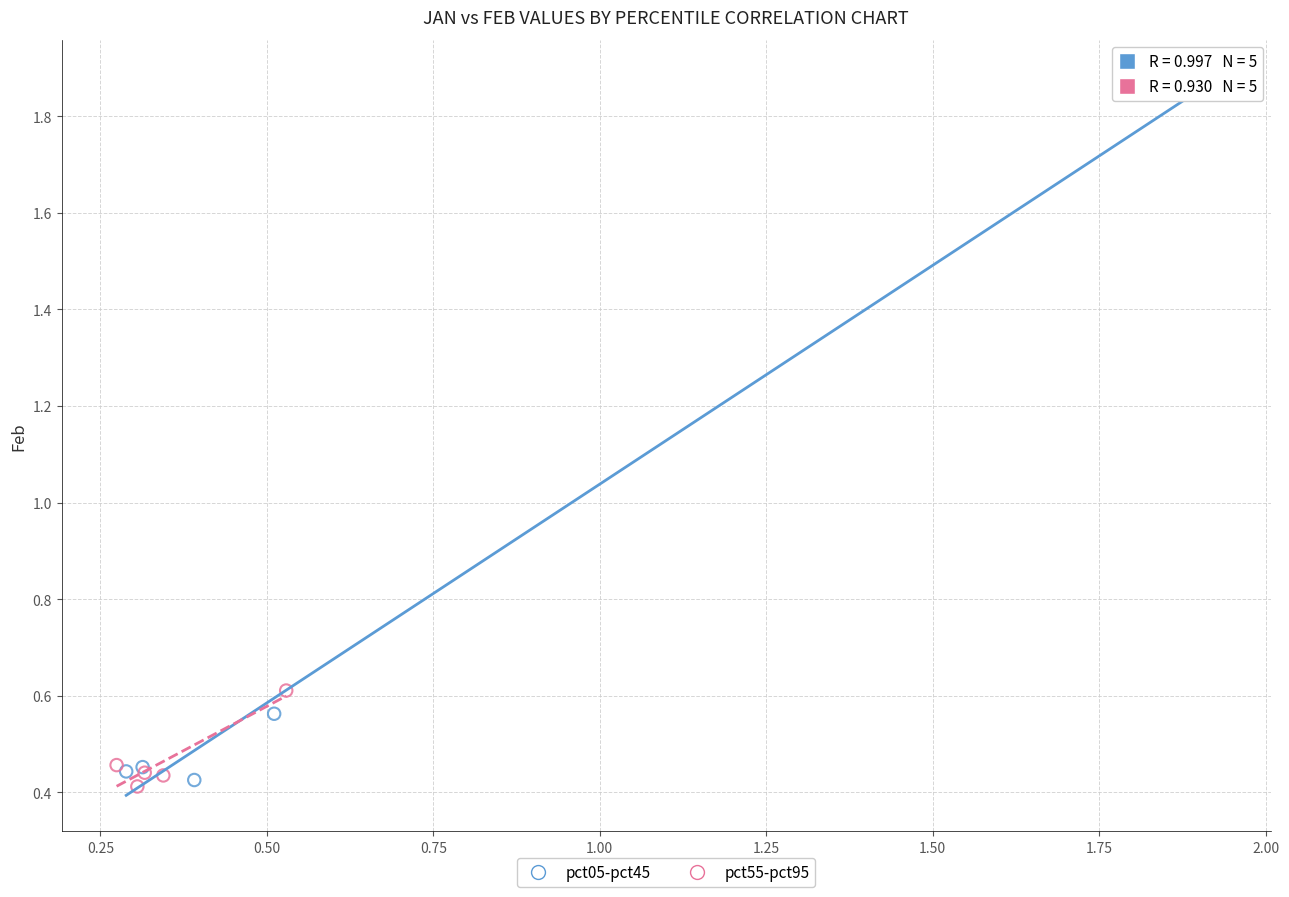

Which series has the widest spread of Y values?

pct05-pct45